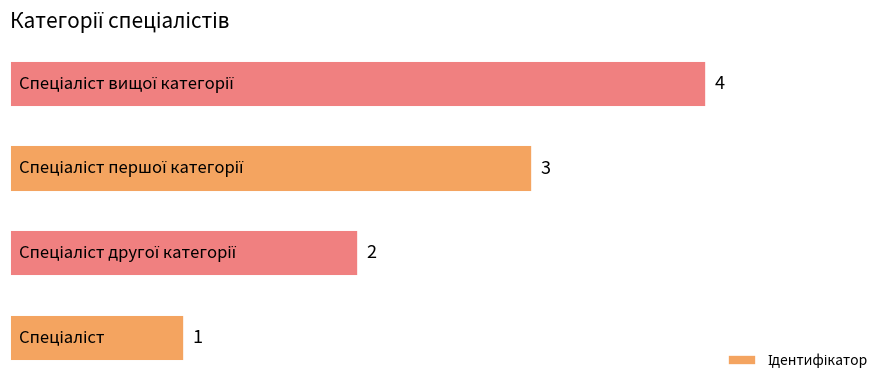

How many values are between 2 and 4?

3